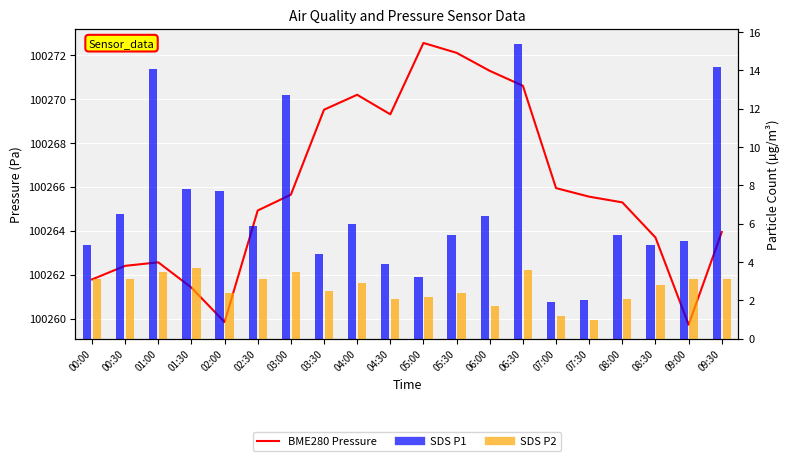

What are all the series names shown in the legend?

BME280 Pressure, SDS_P1, SDS_P2